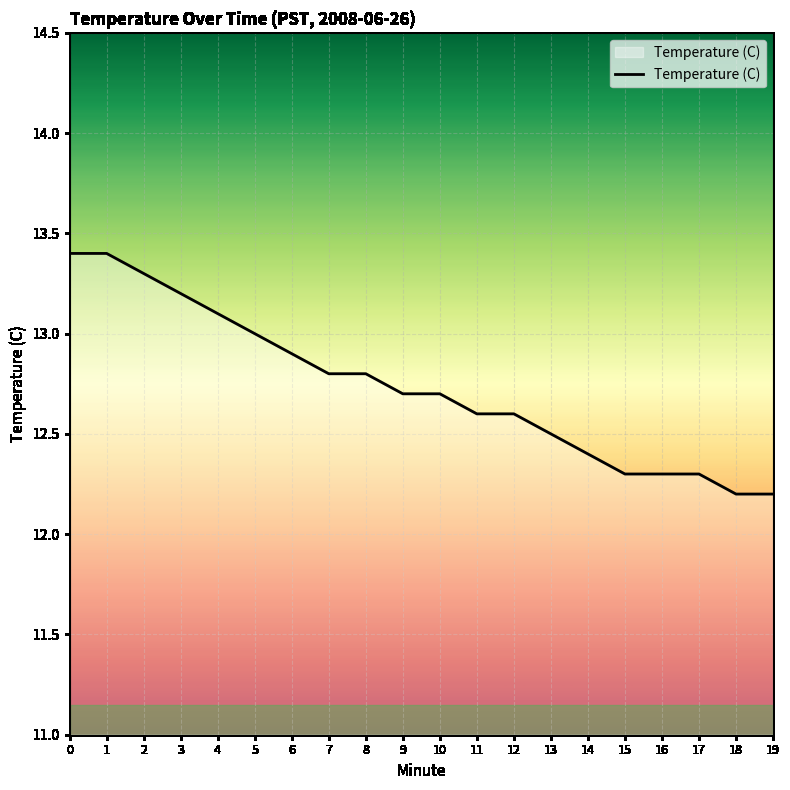

Does the chart display data point markers on the line(s)?

No